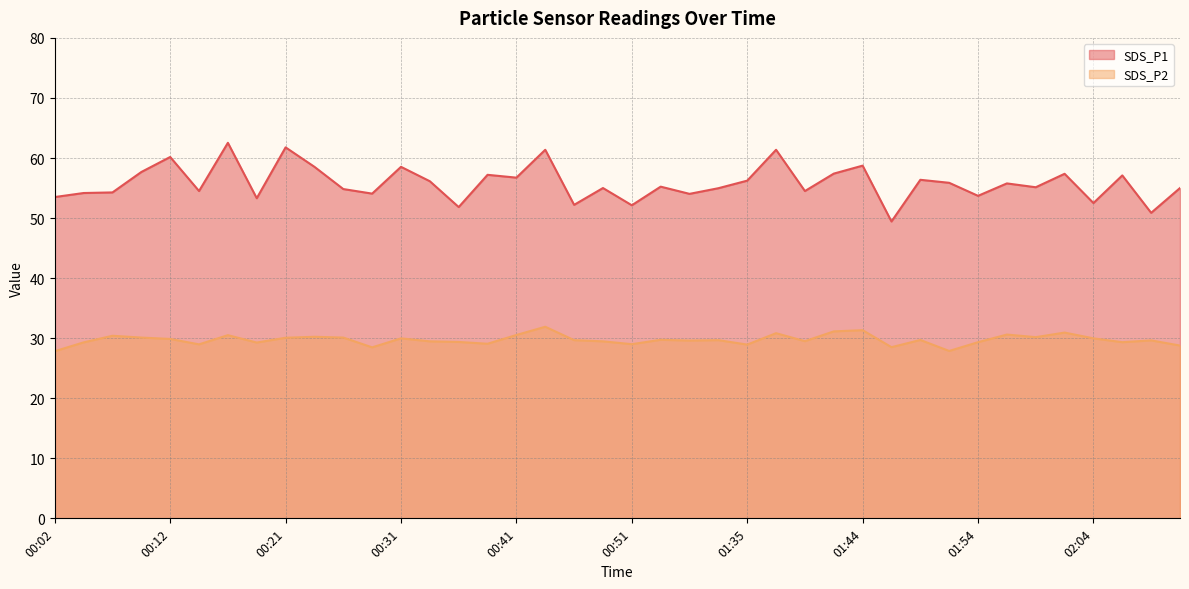

Which series has the widest spread of values?

SDS_P1